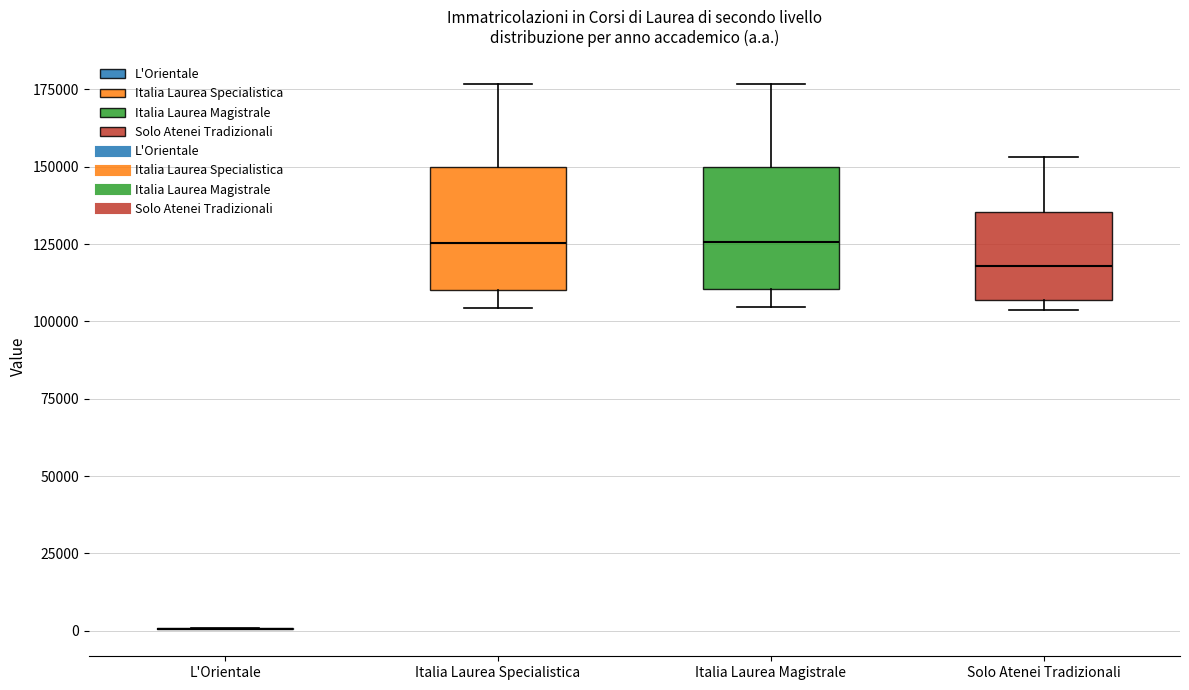

Where does the median line of the box for Solo Atenei Tradizionali sit on the y-axis? The values are not printed on the chart, so give them approximately, as read against the axis.

120000